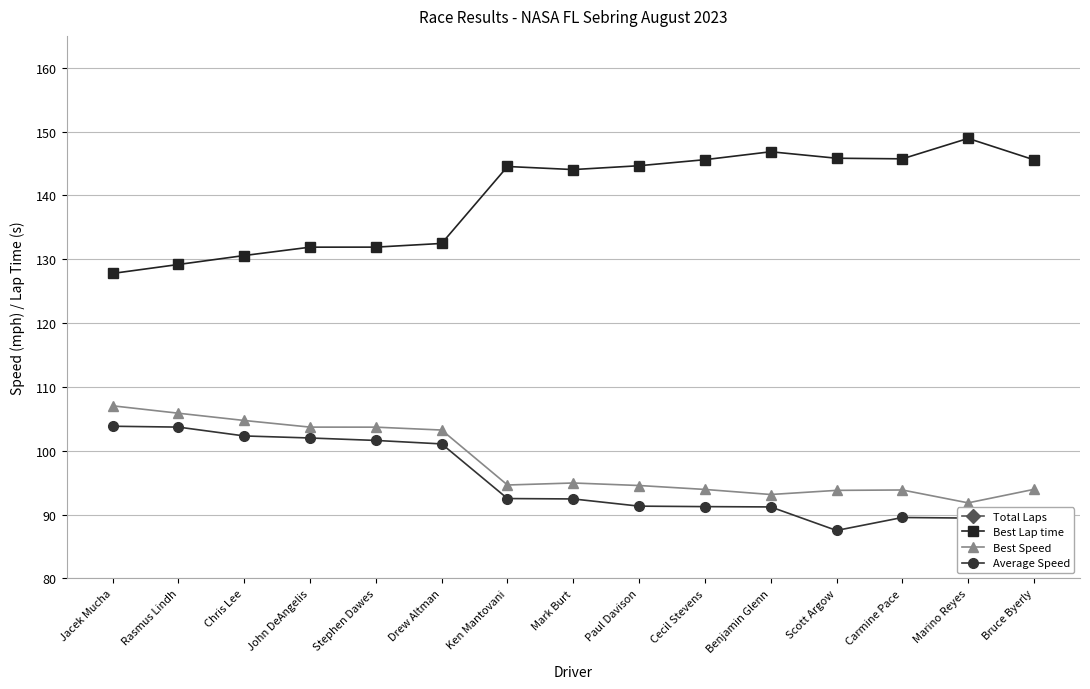

True or false: Best Lap time and Average Speed intersect in this chart.

False